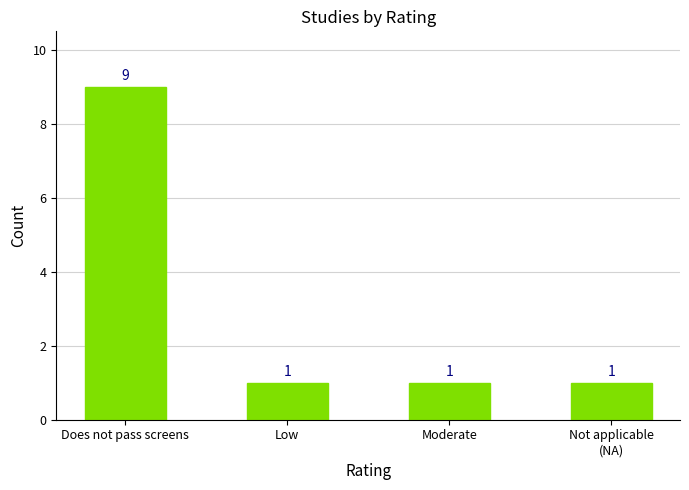

Reading left to right, what are all the values shown in this chart?

Does not pass screens=9	Low=1	Moderate=1	Not applicable
(NA)=1